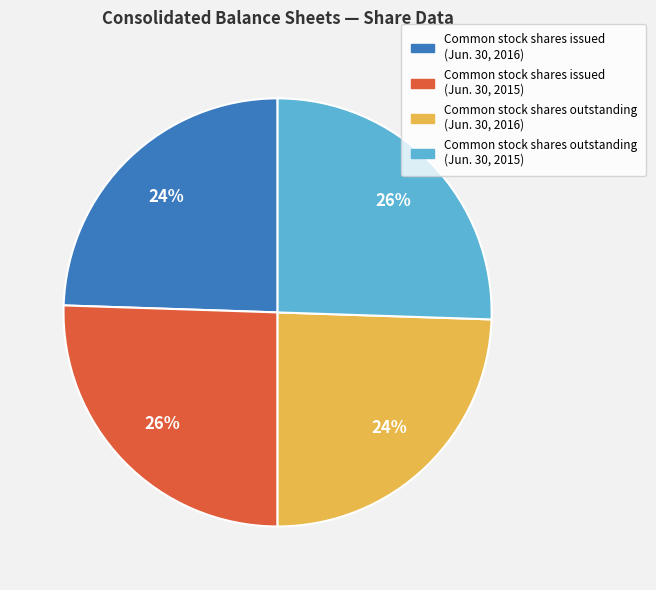

Approximately how many times larger is the value at Common stock shares issued (Jun. 30, 2015) compared to Common stock shares outstanding (Jun. 30, 2015)?

1.0